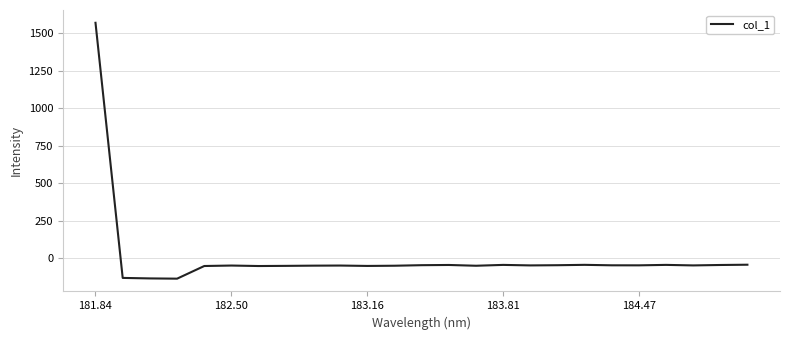

What is the average value?

5.3